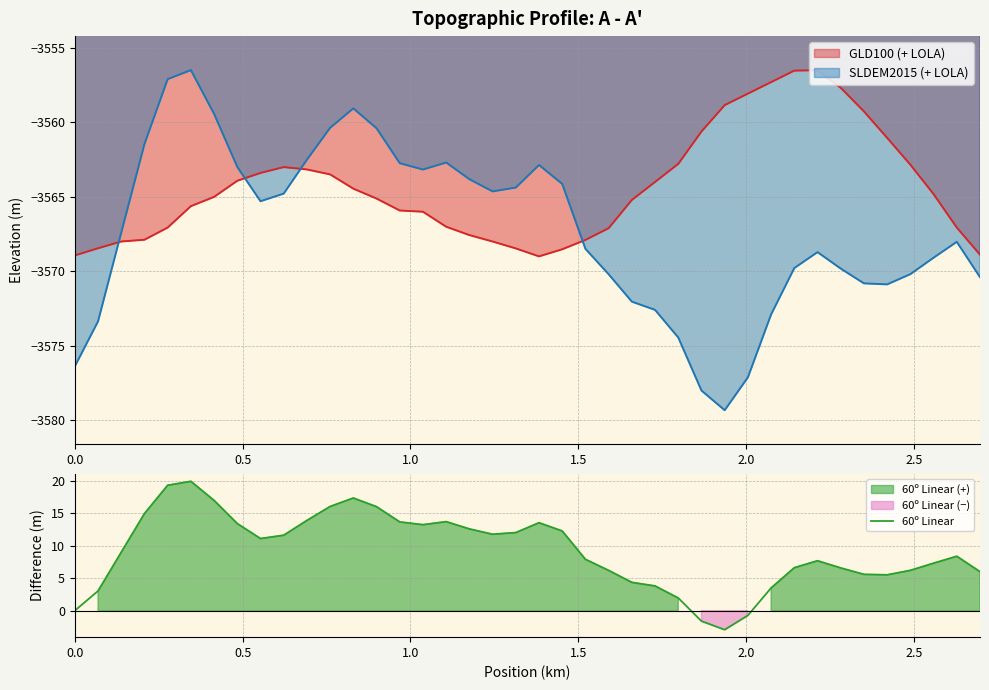

What is the value of the 27th point from the left?

1.9